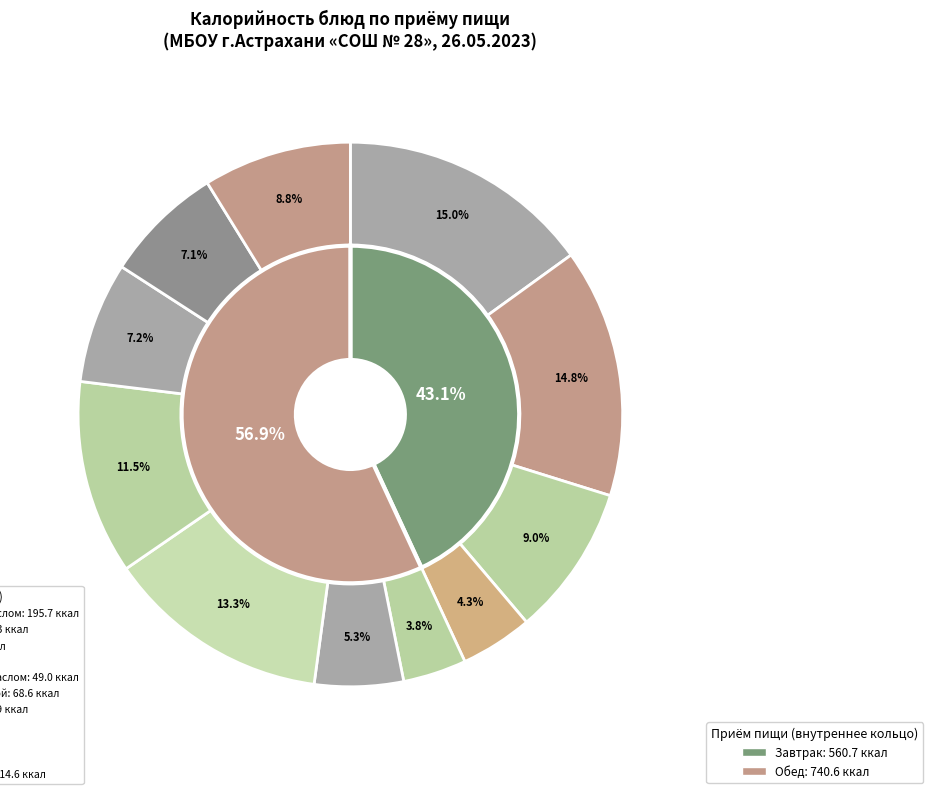

Which category has the biggest portion of the pie?

Макаронные изделия отварные с маслом